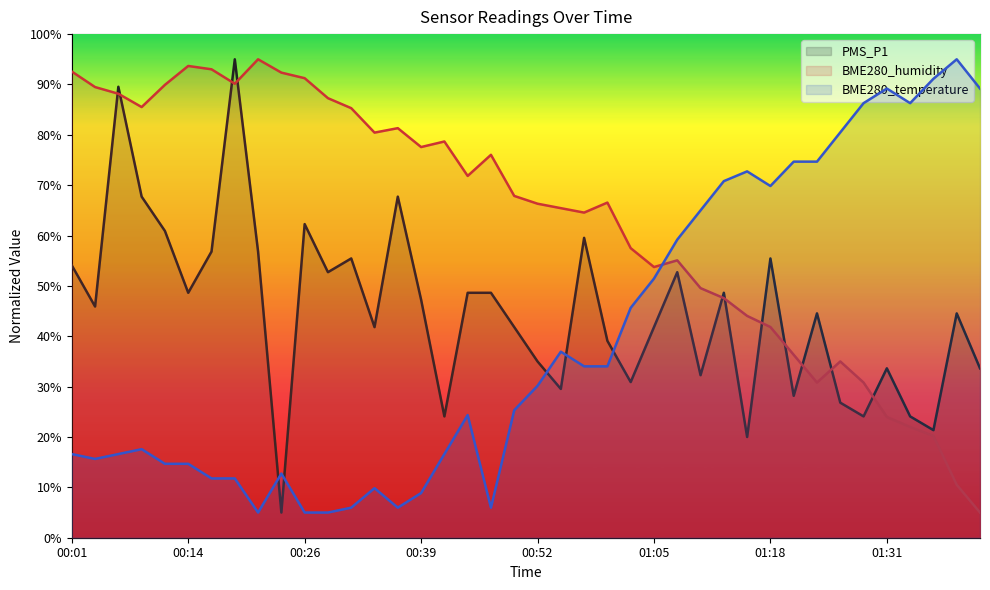

Rank the categories by BME280_humidity value from lowest to highest.

01:42, 01:39, 01:37, 01:34, 01:31, 01:24, 01:29, 01:26, 01:21, 01:18, 01:16, 01:13, 01:11, 01:05, 01:08, 01:03, 00:57, 00:55, 00:52, 01:00, 00:49, 00:44, 00:47, 00:39, 00:41, 00:34, 00:36, 00:31, 00:08, 00:29, 00:06, 00:03, 00:11, 00:19, 00:26, 00:24, 00:01, 00:16, 00:14, 00:21